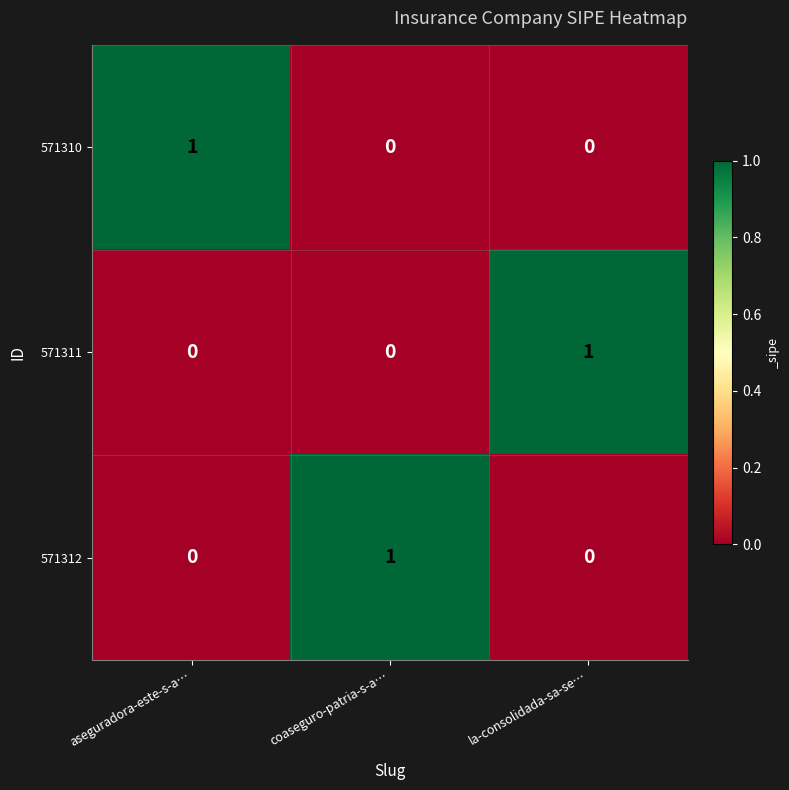

Is the value of 571311 at la-consolidada-sa-se… greater than the value of 571312 at la-consolidada-sa-se…?

Yes